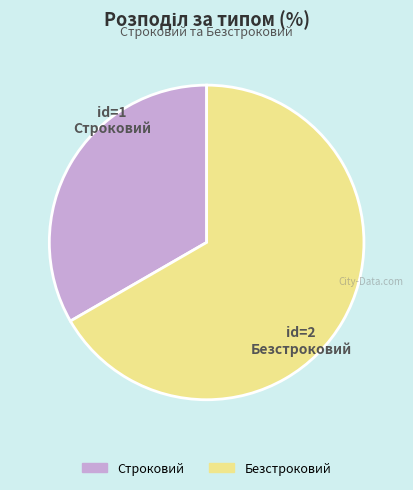

How many segments does this pie chart have?

2